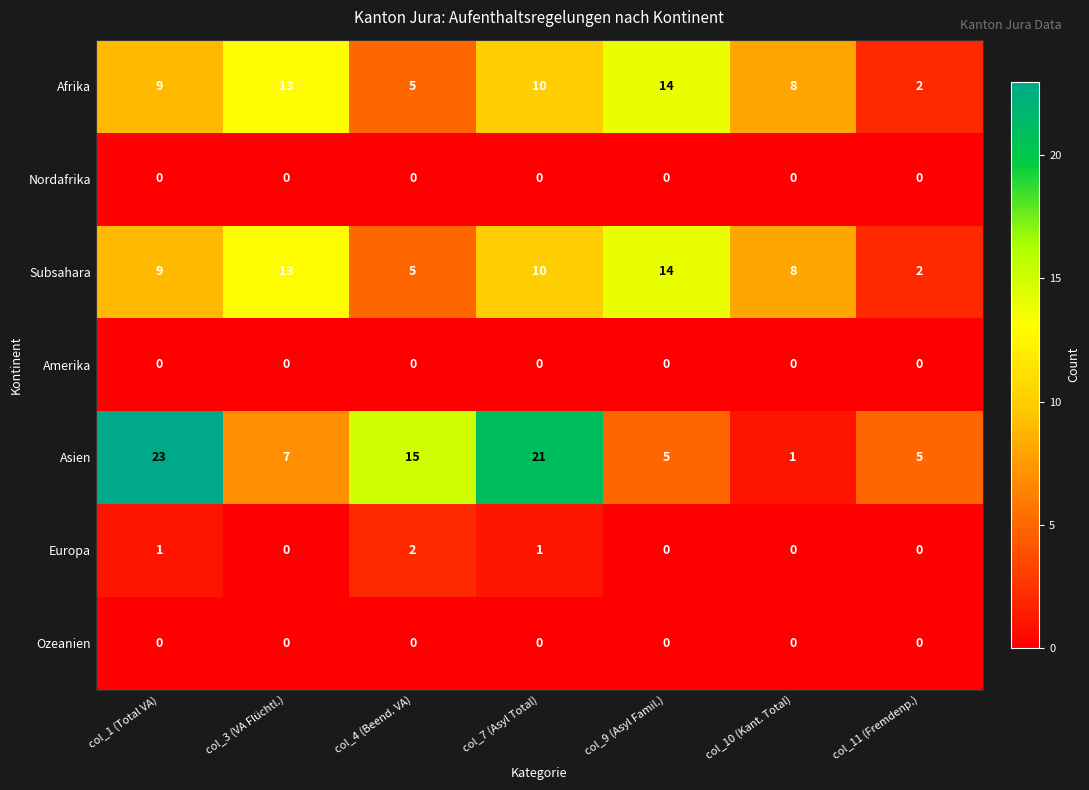

Read the Afrika value at col_4 (Beend. VA).

5